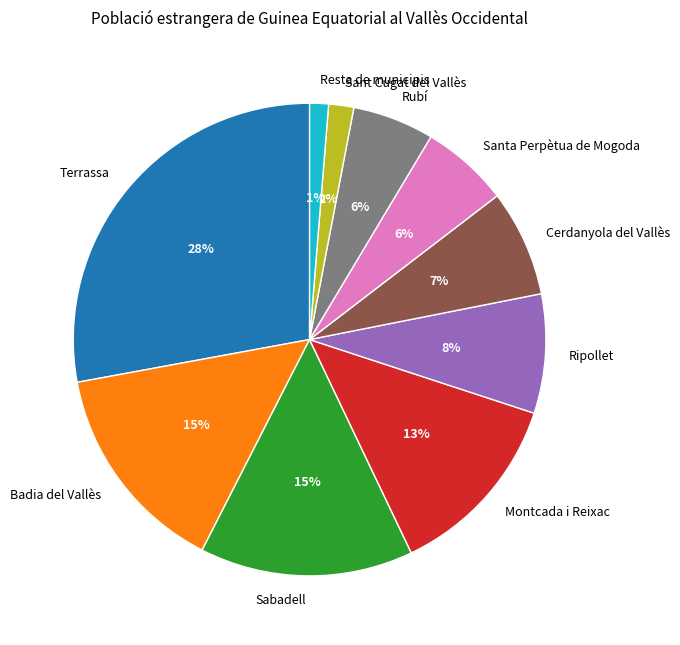

The Rubí slice represents 6% of the pie. True or false?

True